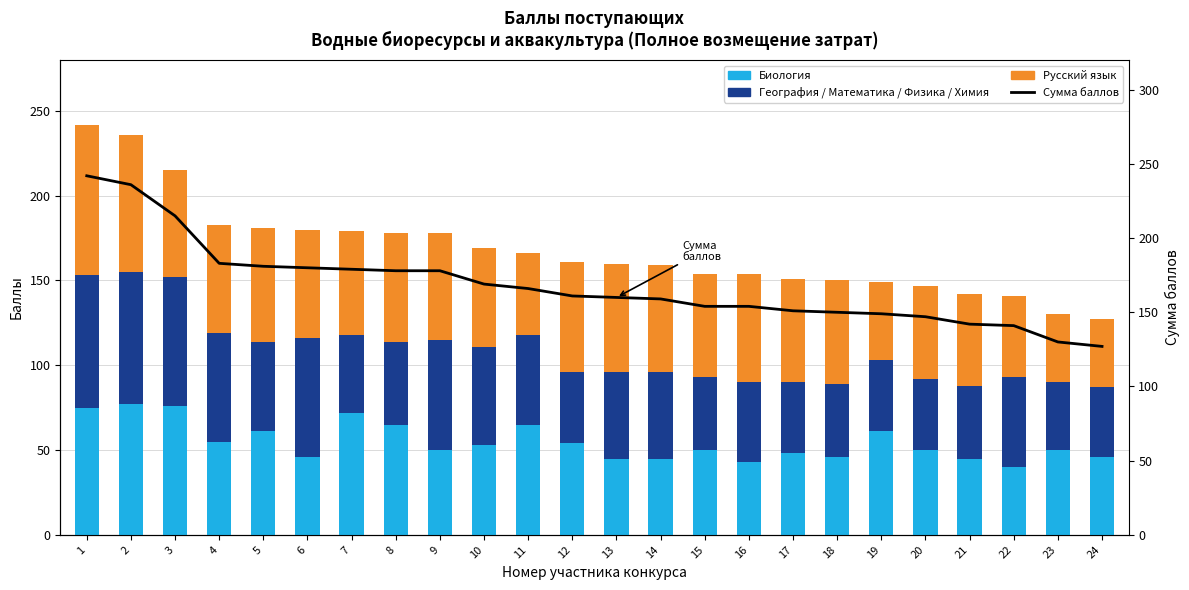

Which series has the largest total across all categories?

Сумма баллов